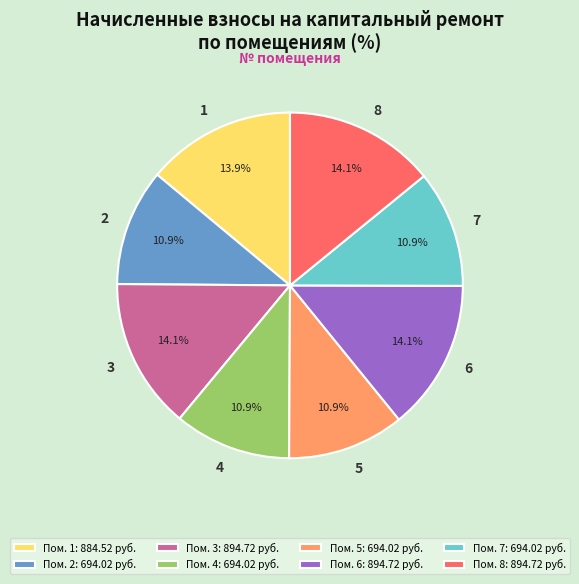

To the nearest percent, what portion does 5 represent?

11%